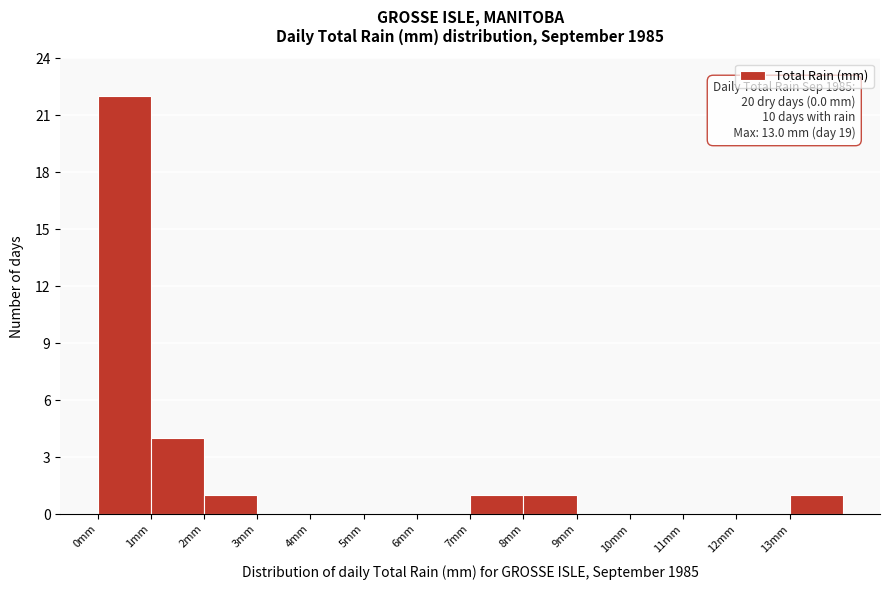

Which range on the x-axis has the tallest bar?

0 to 1